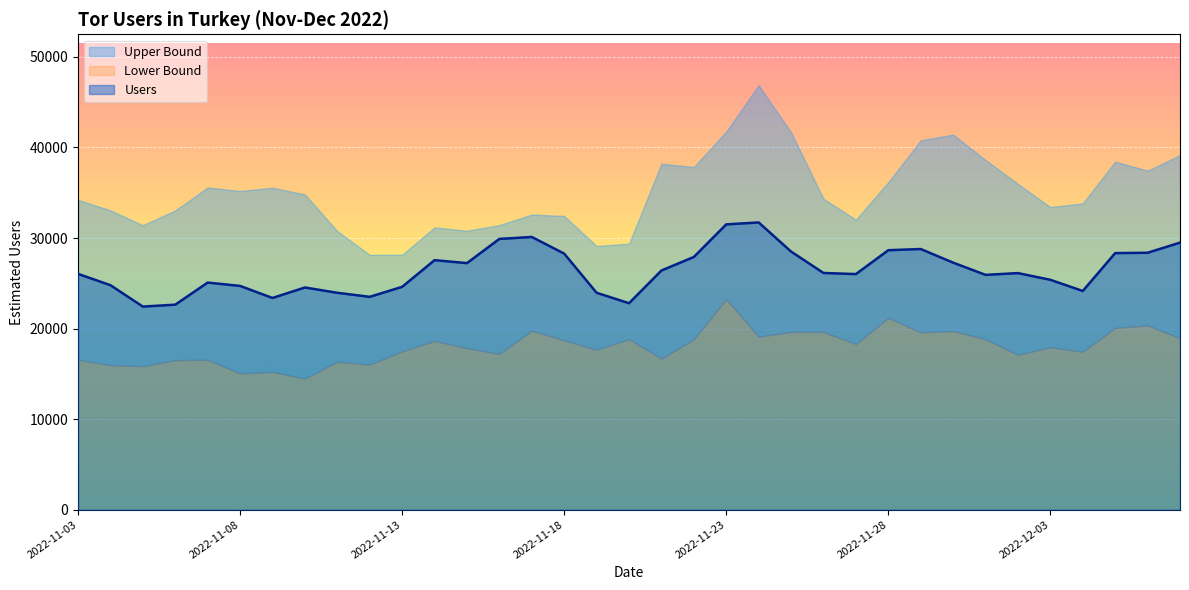

At which label is users closest to 27074?

2022-11-15